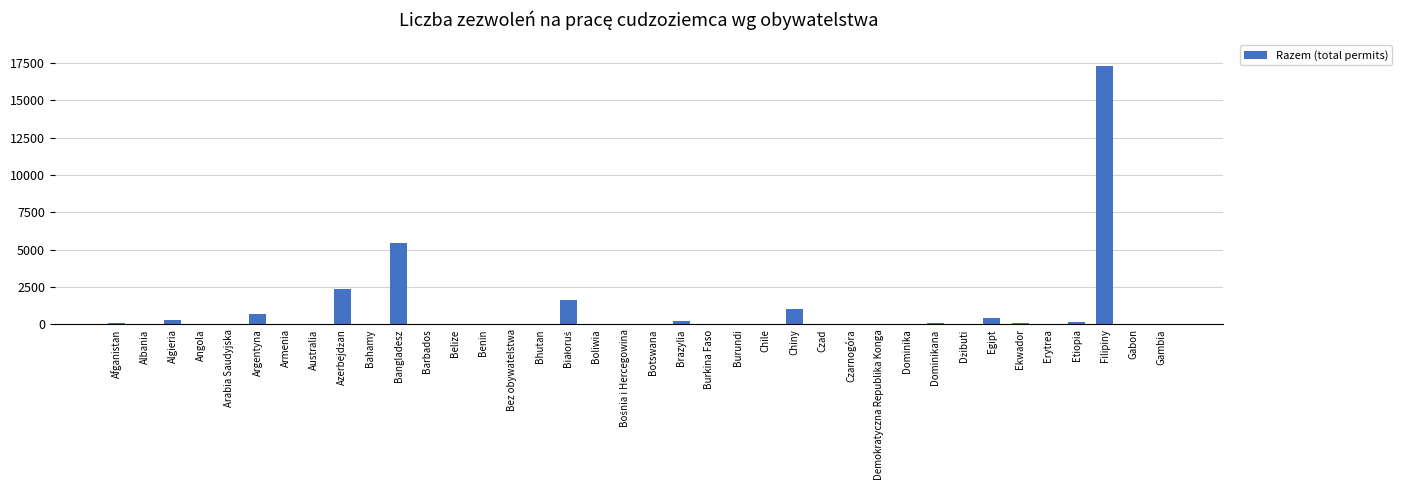

How many series are shown in this chart?

1